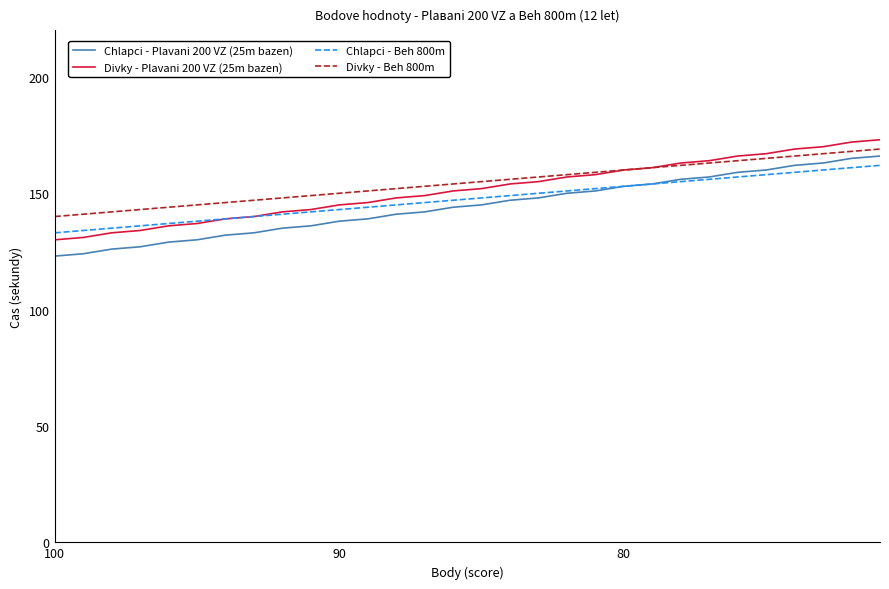

At how many categories does at least one series exceed 156?

13